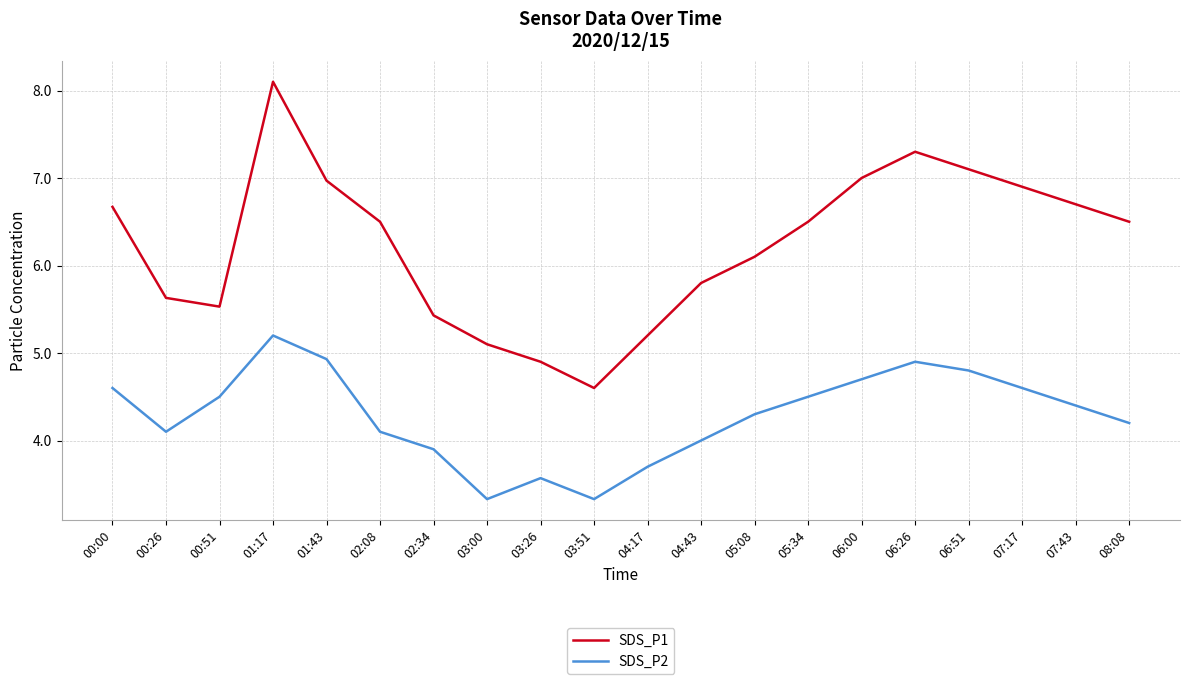

Rank the series by their average value, from lowest to highest.

SDS_P2, SDS_P1